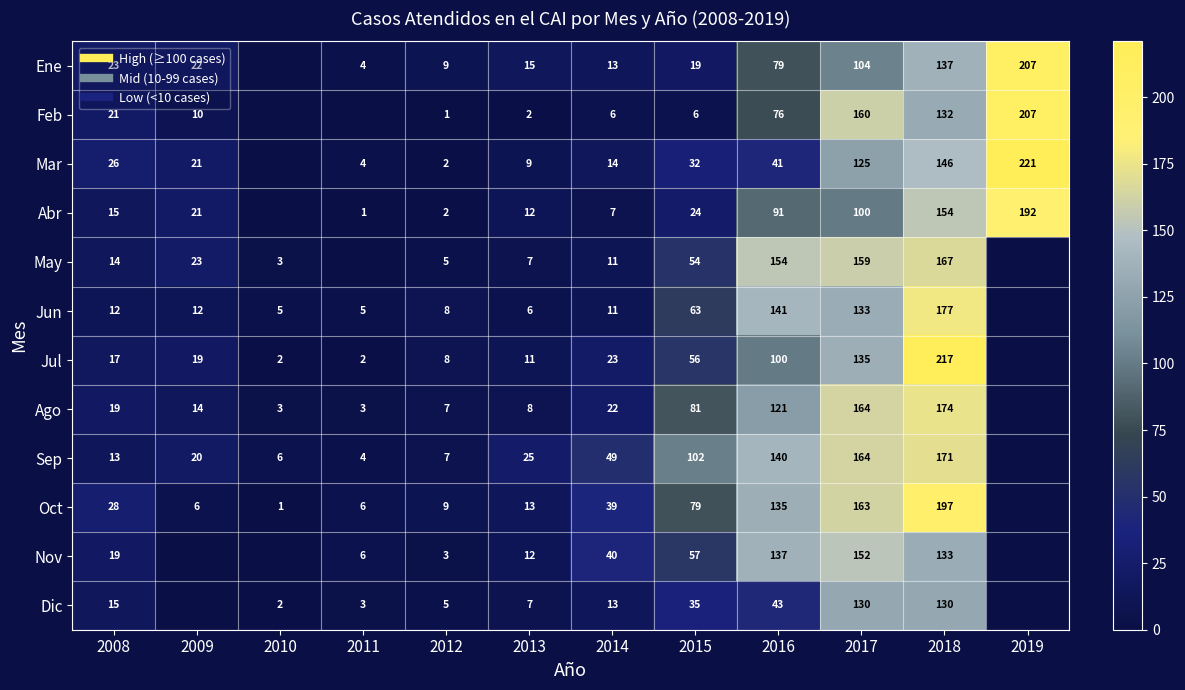

Is it true that Ene equals 15.0 at 2013?

True